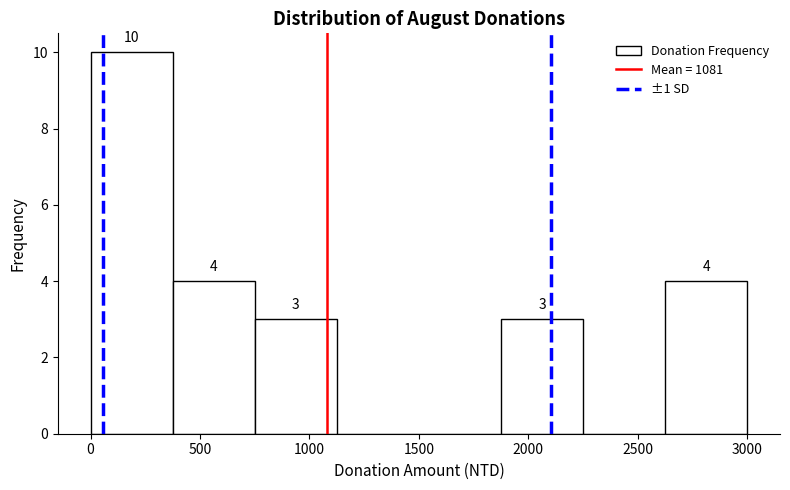

Over which range of the x-axis is the bar tallest?

0 to 375